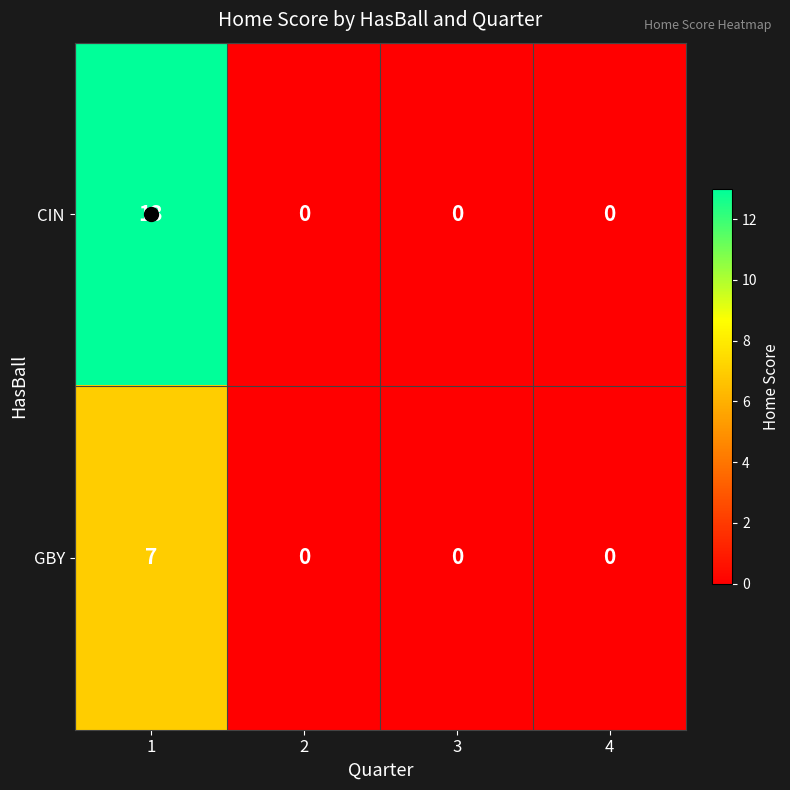

What value does the CIN series have at 1?

13